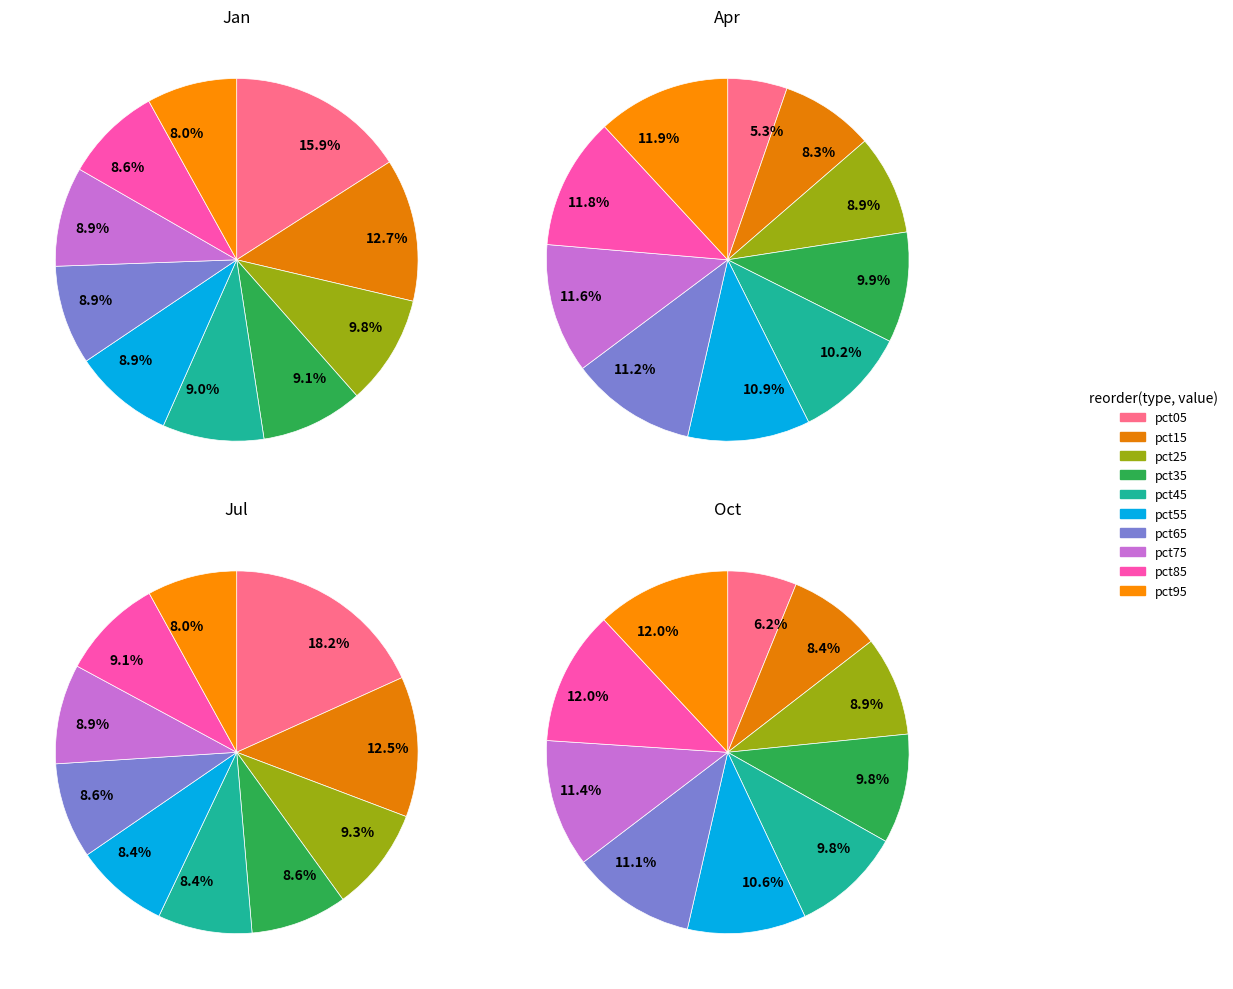

True or false: pct95 accounts for 8% of the total.

True